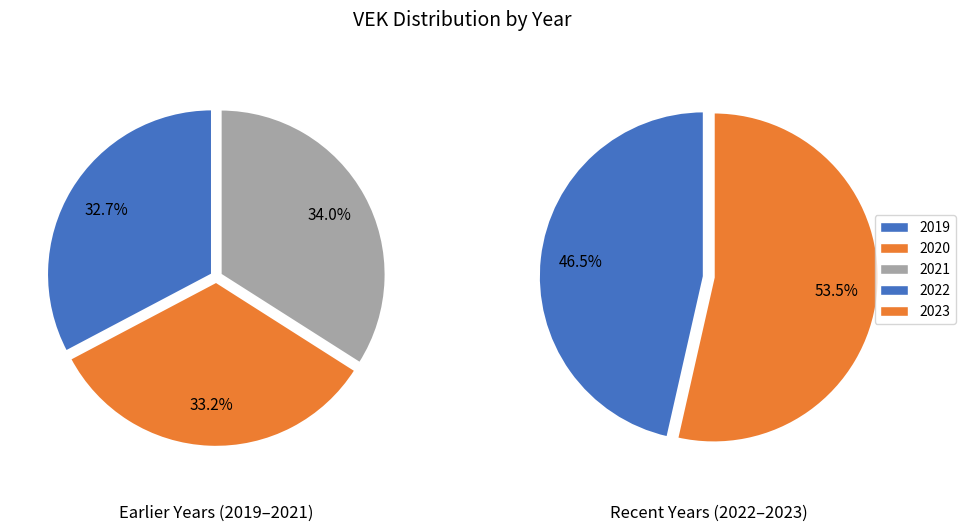

How many slices are in this pie chart?

5